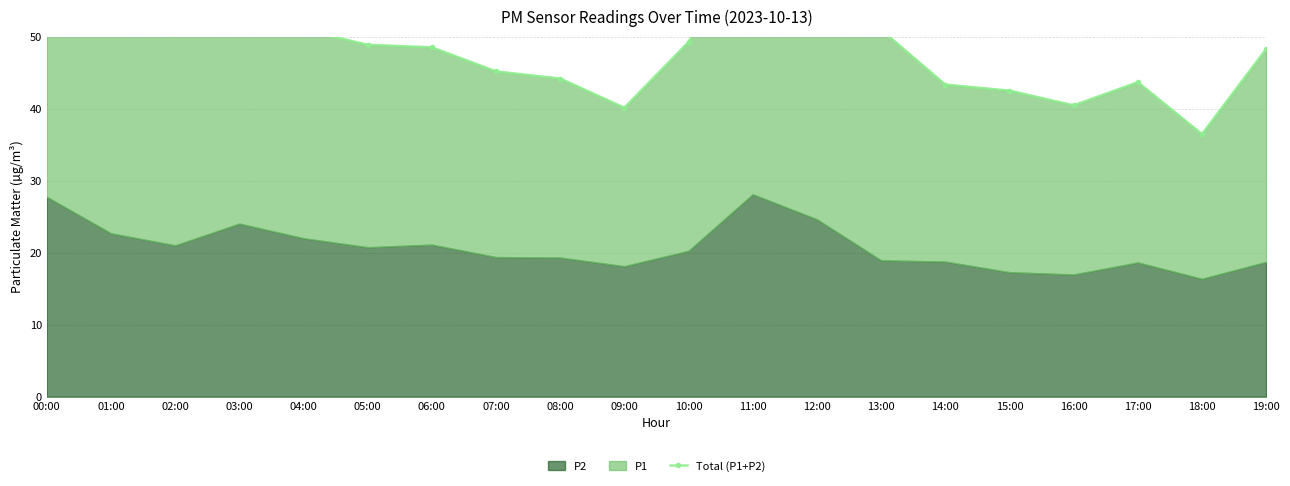

The chart shows a value of 58.9 at 00:00. True or false?

True